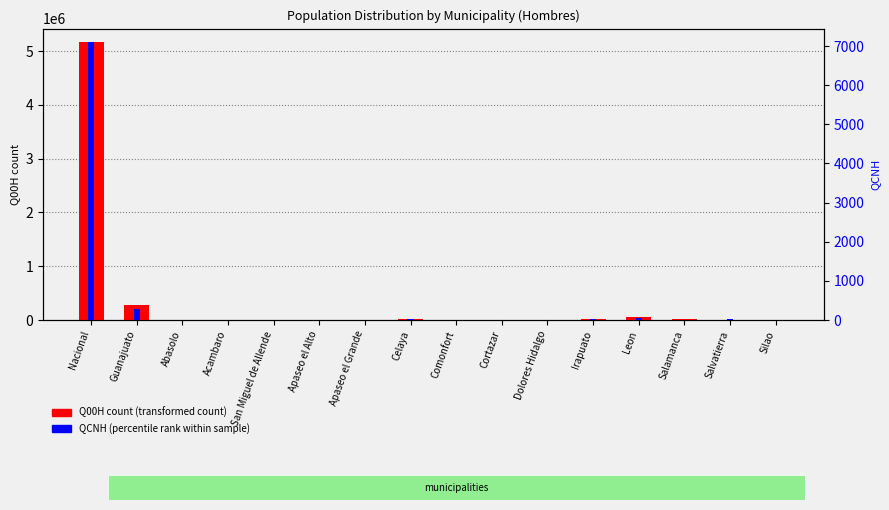

What is the difference between the Q00H count values at Apaseo el Alto and Salvatierra?

2152